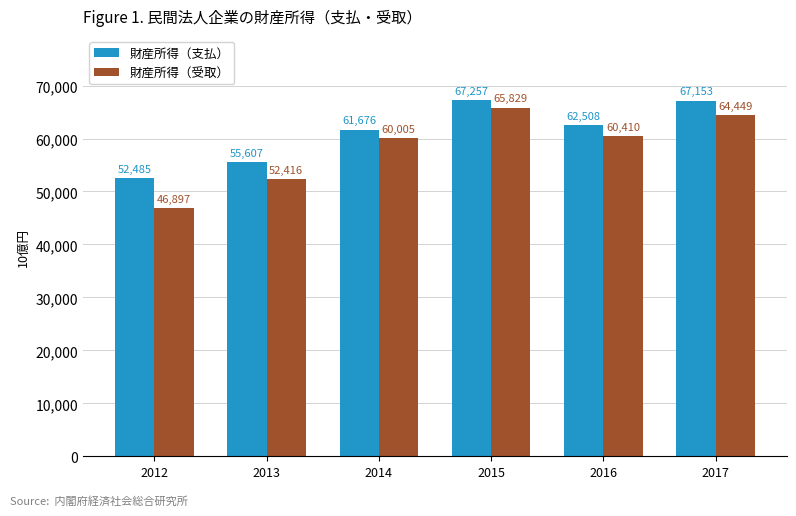

How many values in the 財産所得（受取） series are below 60410?

3